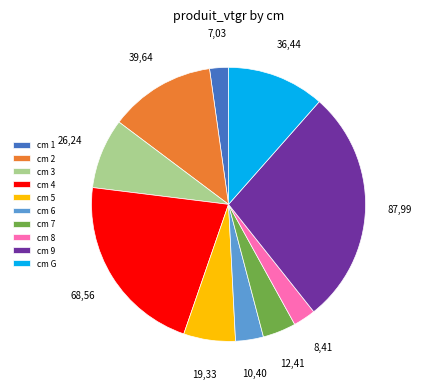

Which slice is the largest?

cm 9